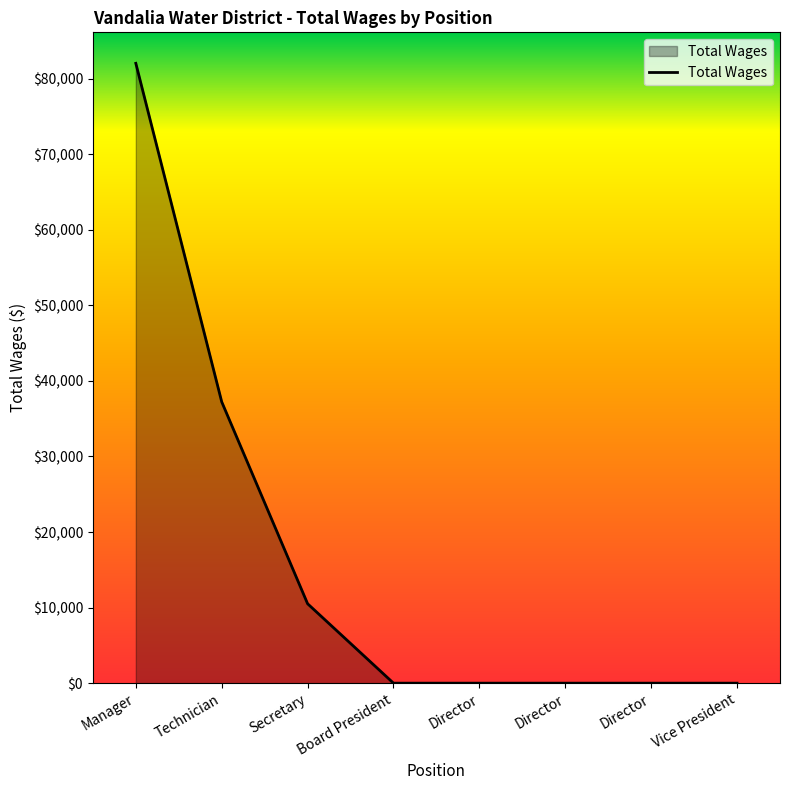

The value at Board President is 0. True or false?

True